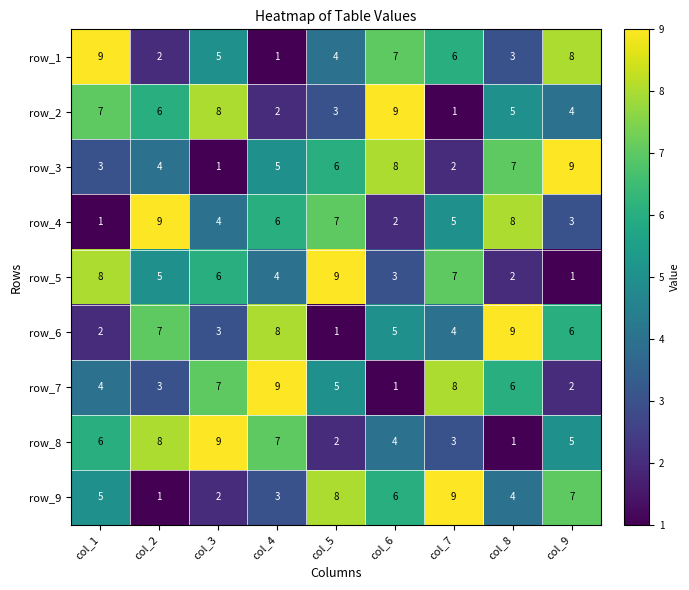

What is the difference between the highest and lowest values at col_3?

8